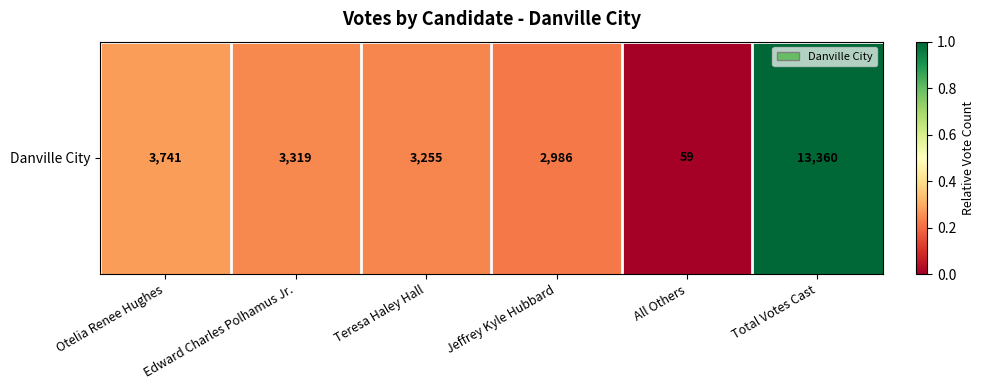

True or false: the data shows 0.2 at Jeffrey Kyle Hubbard.

True